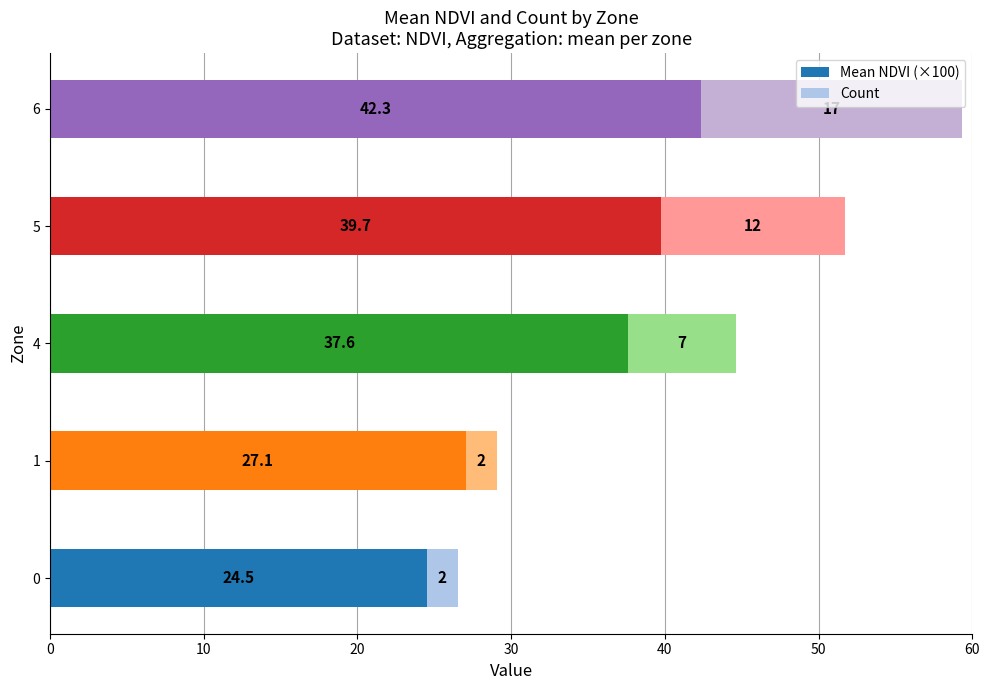

What value does the Mean NDVI (×100) series have at 6?

42.3